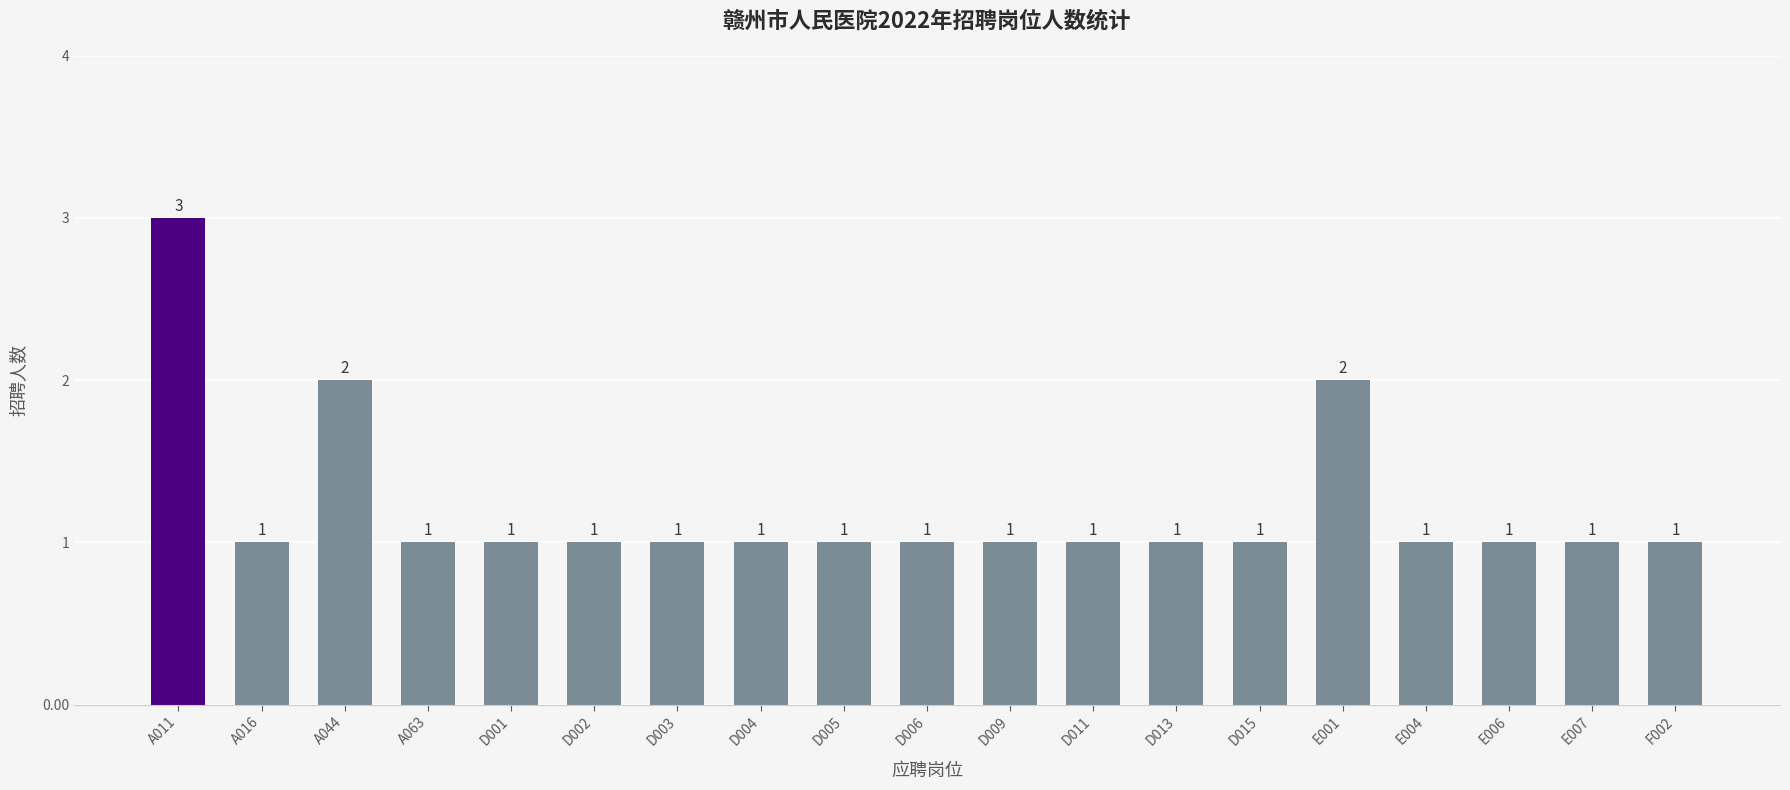

What is the change in value from D004 to E001?

+1